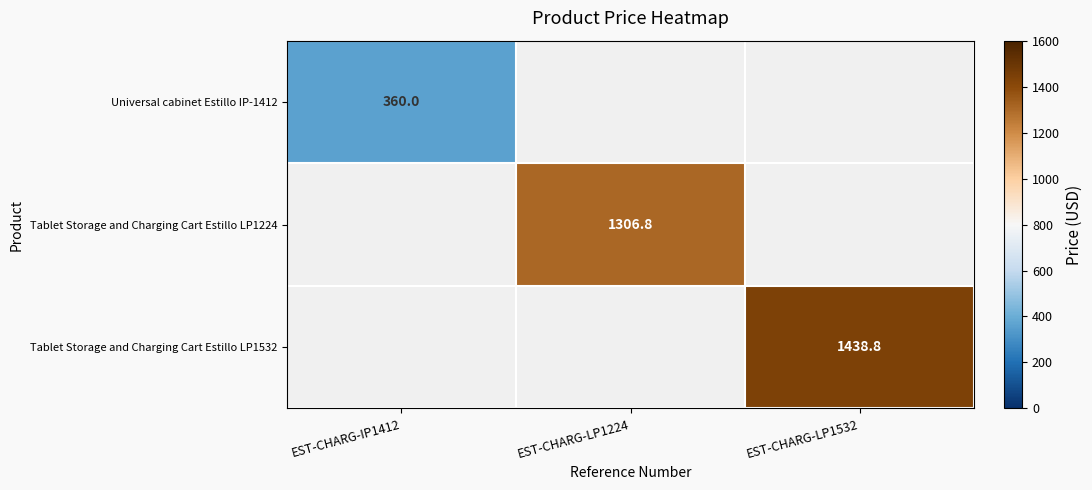

Is it true that Universal cabinet Estillo IP-1412 equals 157.3 at EST-CHARG-IP1412?

False